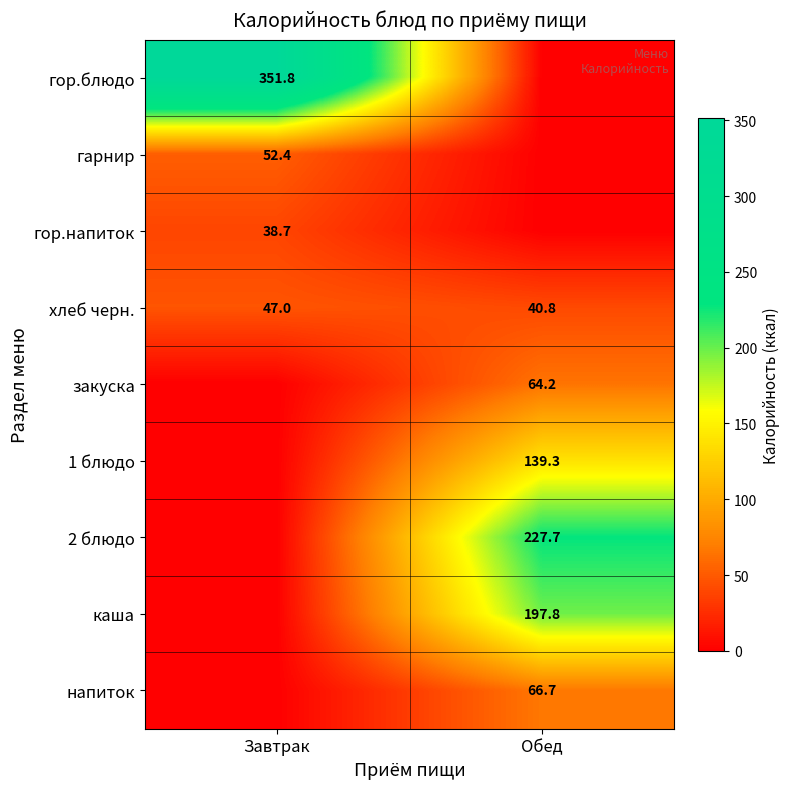

Where is хлеб черн. nearest to the value 43?

Обед